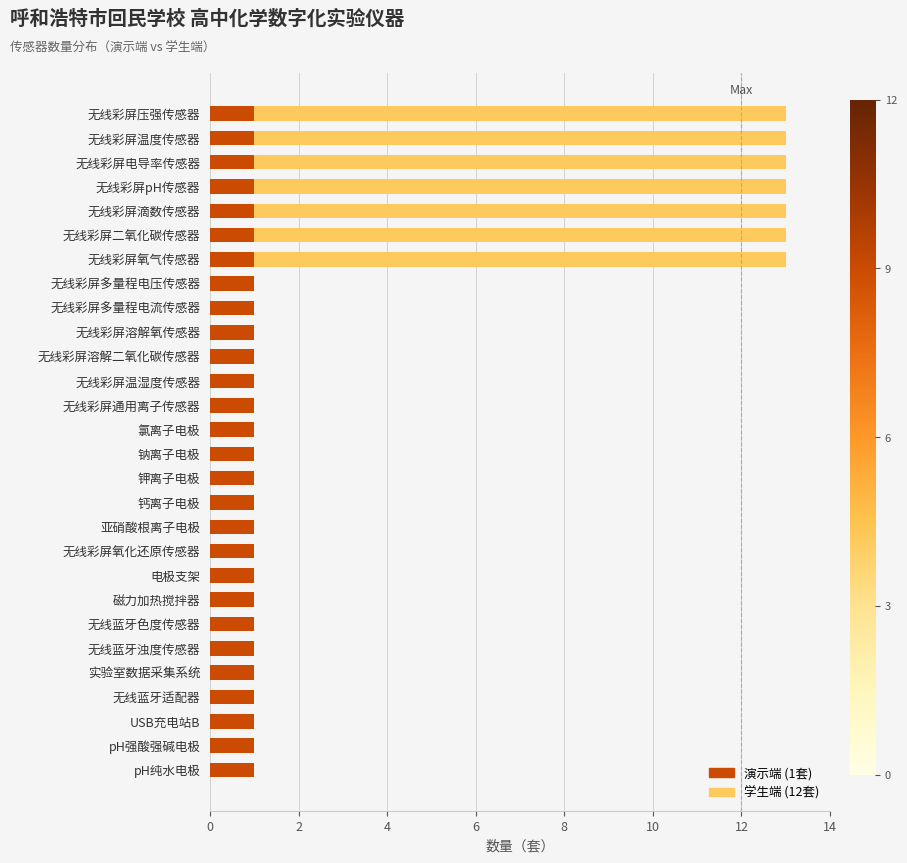

What is the total value across all series at 无线彩屏电导率传感器?

13